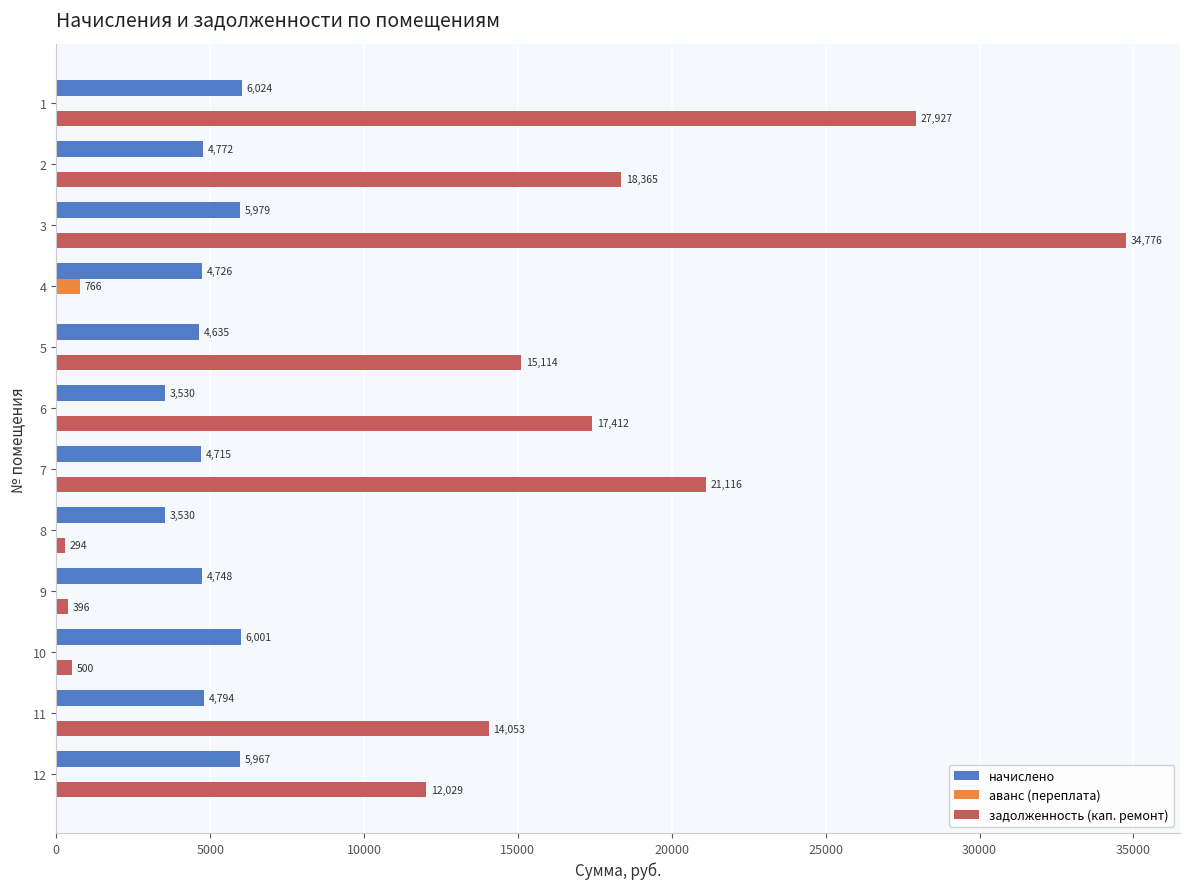

Is the value of аванс (переплата) at 3 greater than the value of начислено at 9?

No